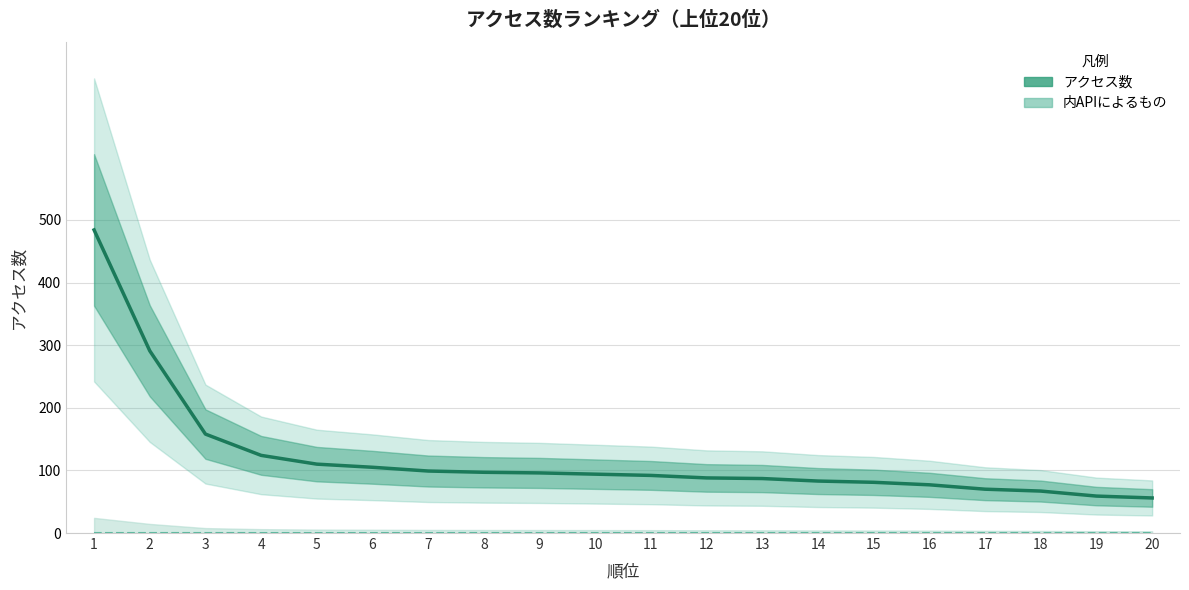

Reading left to right, transcribe all the data shown in this chart.

アクセス数: 484	291	158	124	110	105	99	97	96	94	92	88	87	83	81	77	70	67	59	56
内APIによるもの: 0	0	0	0	0	0	0	0	0	0	0	0	0	0	0	0	0	0	0	0